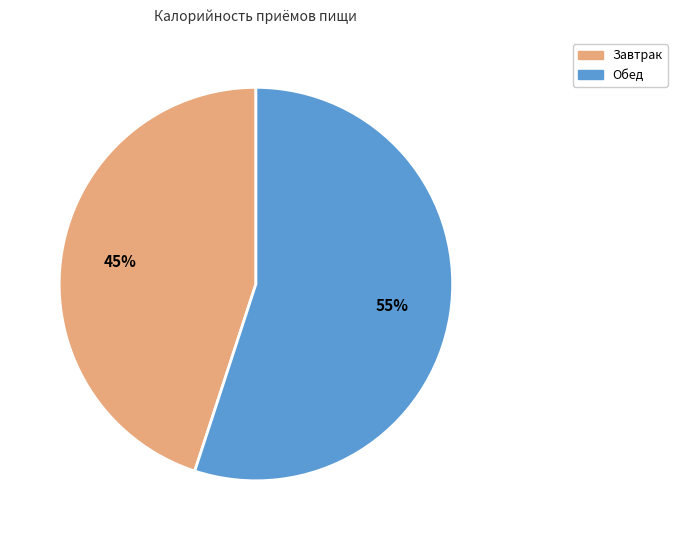

True or false: Завтрак accounts for 60% of the total.

False